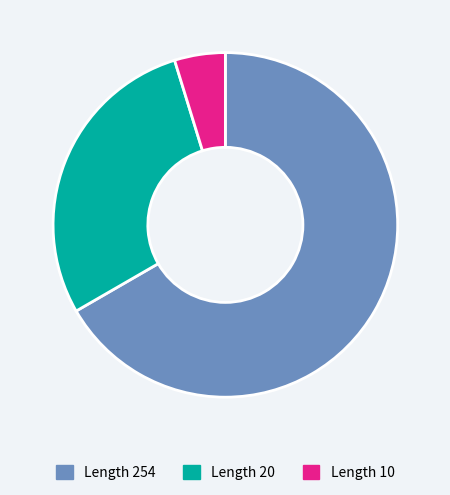

Combined, do Length 10 and Length 254 account for over 50%?

Yes